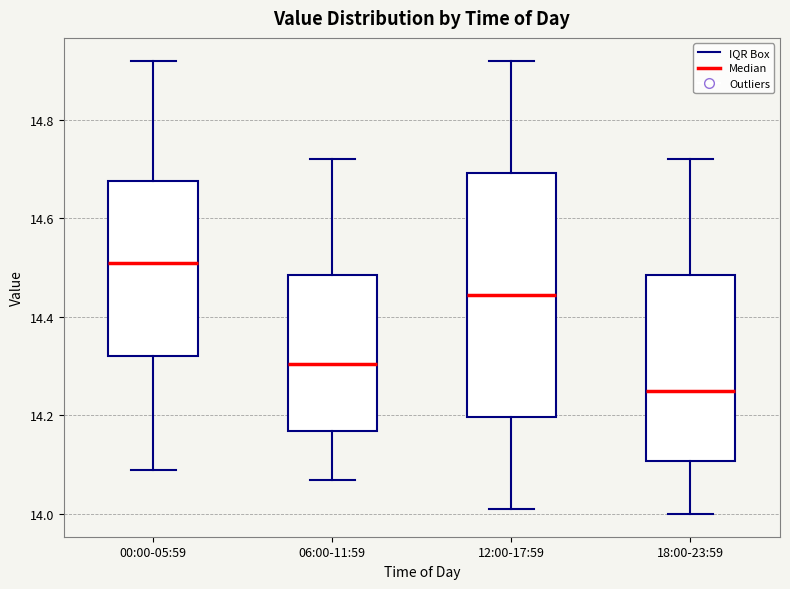

Where does the median line of the box for 18:00-23:59 sit on the y-axis? The values are not printed on the chart, so give them approximately, as read against the axis.

14.26